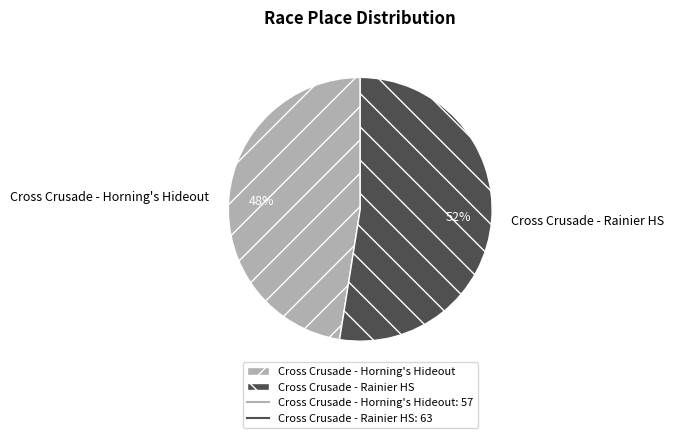

How many segments does this pie chart have?

2